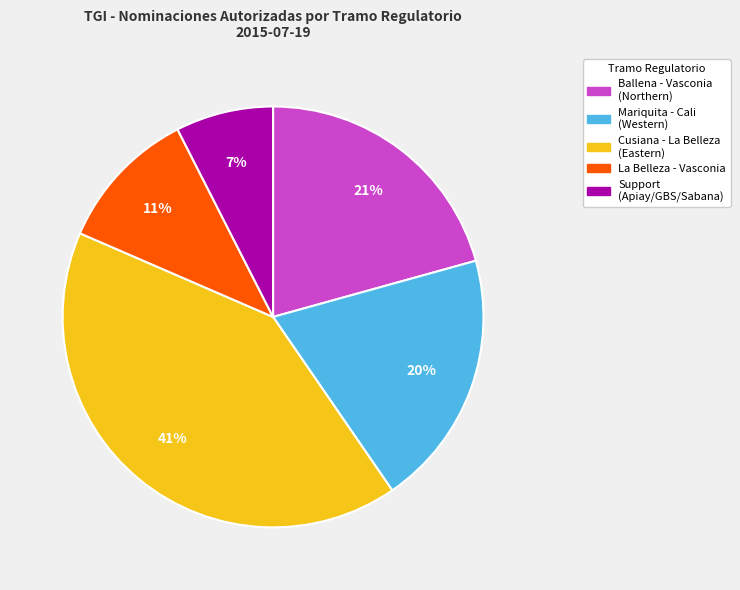

Is there a majority slice in this chart?

No